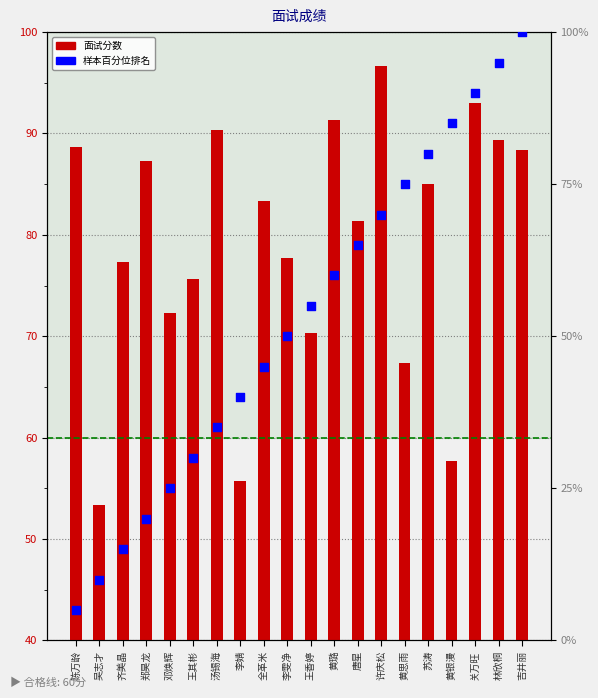

Which series contains the highest Y value?

样本百分位排名